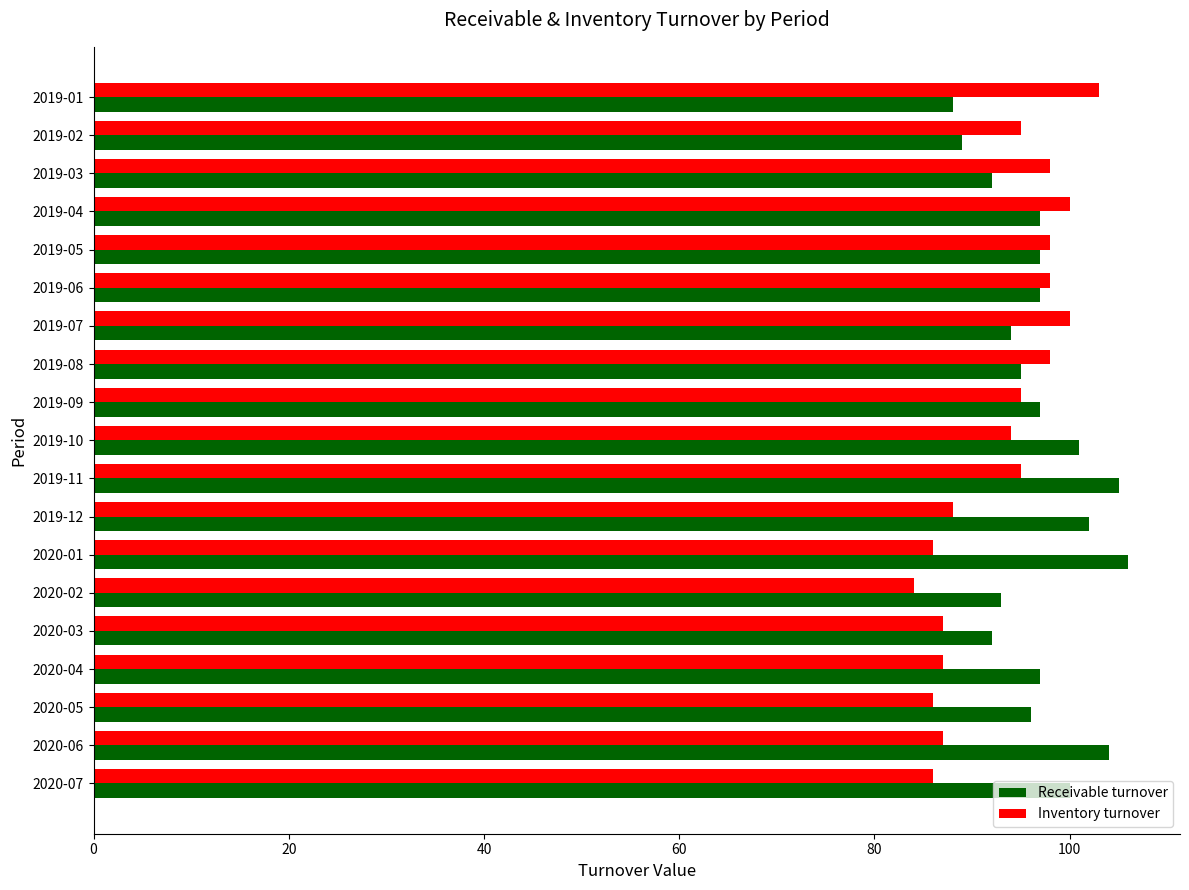

Which category has the lowest value in the Inventory turnover series?

2020-02